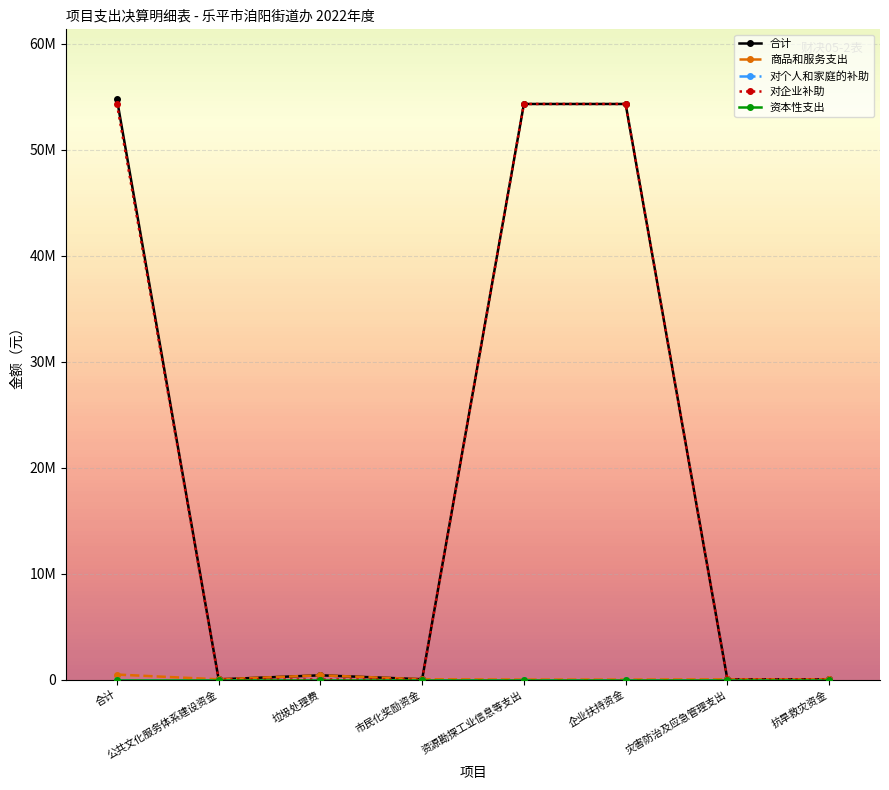

Reading right to left, extract all data points from this chart.

合计: 抗旱救灾资金=20000	灾害防治及应急管理支出=20000	企业扶持资金=54326890	资源勘探工业信息等支出=54326890	市民化奖励资金=30000	垃圾处理费=400000	公共文化服务体系建设资金=20000	合计=54796890
商品和服务支出: 抗旱救灾资金=20000	灾害防治及应急管理支出=20000	企业扶持资金=0	资源勘探工业信息等支出=0	市民化奖励资金=30000	垃圾处理费=400000	公共文化服务体系建设资金=20000	合计=470000
对个人和家庭的补助: 抗旱救灾资金=0	灾害防治及应急管理支出=0	企业扶持资金=0	资源勘探工业信息等支出=0	市民化奖励资金=0	垃圾处理费=0	公共文化服务体系建设资金=0	合计=0
对企业补助: 抗旱救灾资金=0	灾害防治及应急管理支出=0	企业扶持资金=54326890	资源勘探工业信息等支出=54326890	市民化奖励资金=0	垃圾处理费=0	公共文化服务体系建设资金=0	合计=54326890
资本性支出: 抗旱救灾资金=0	灾害防治及应急管理支出=0	企业扶持资金=0	资源勘探工业信息等支出=0	市民化奖励资金=0	垃圾处理费=0	公共文化服务体系建设资金=0	合计=0